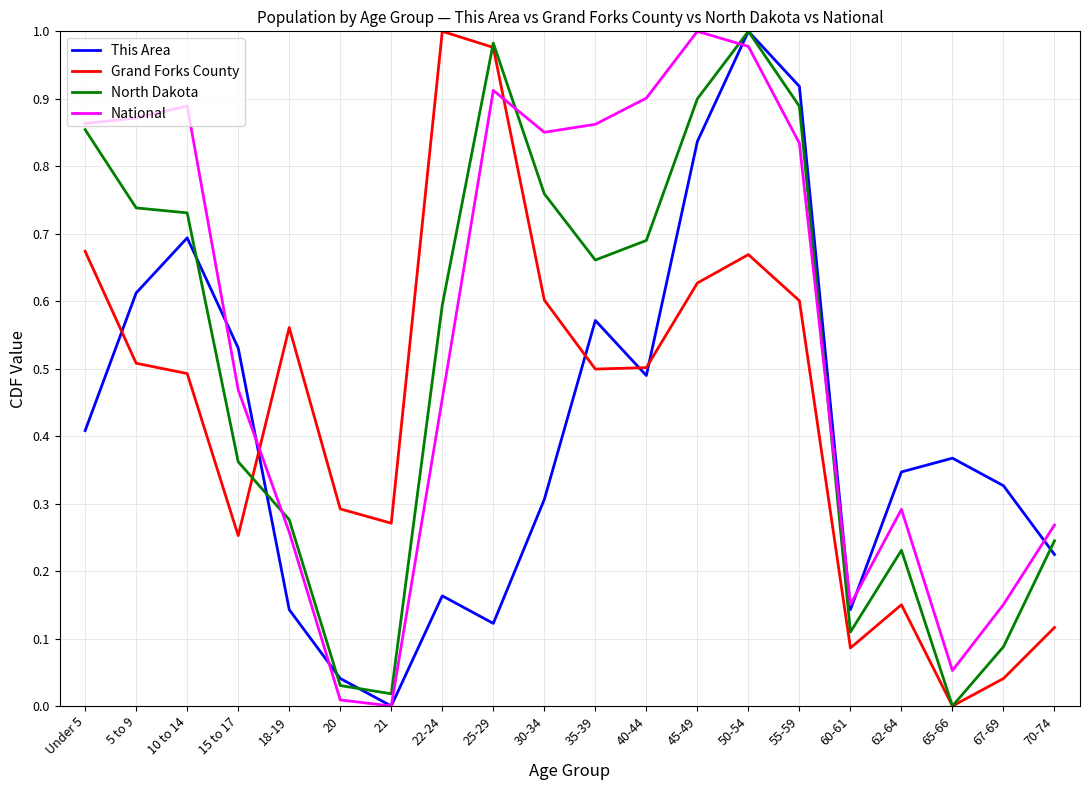

Is the value of North Dakota at 35-39 greater than the value of This Area at 35-39?

Yes